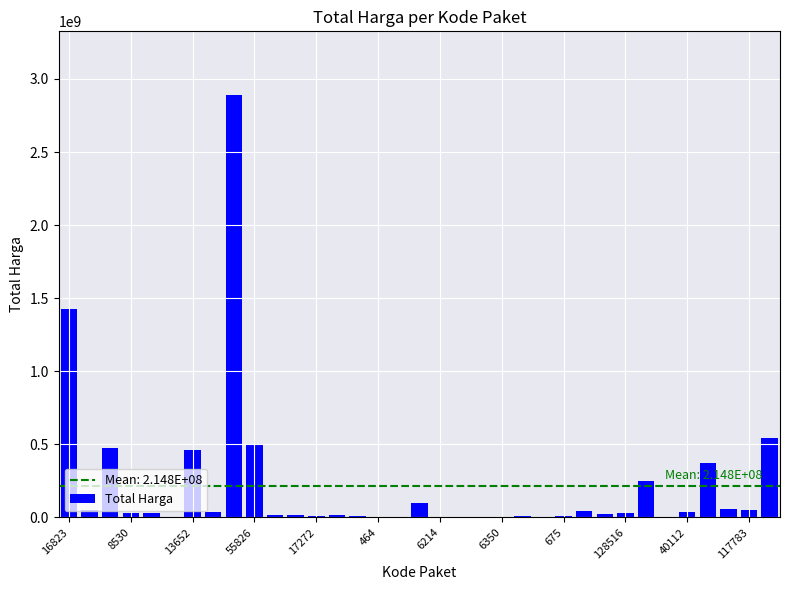

What is the greatest value displayed?

2892122000